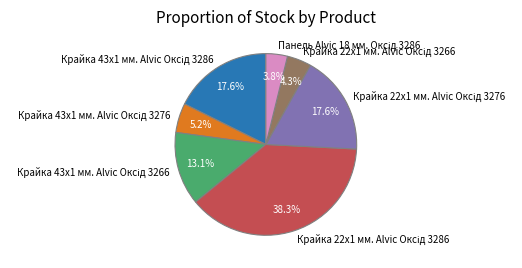

Does any single category account for the majority?

No